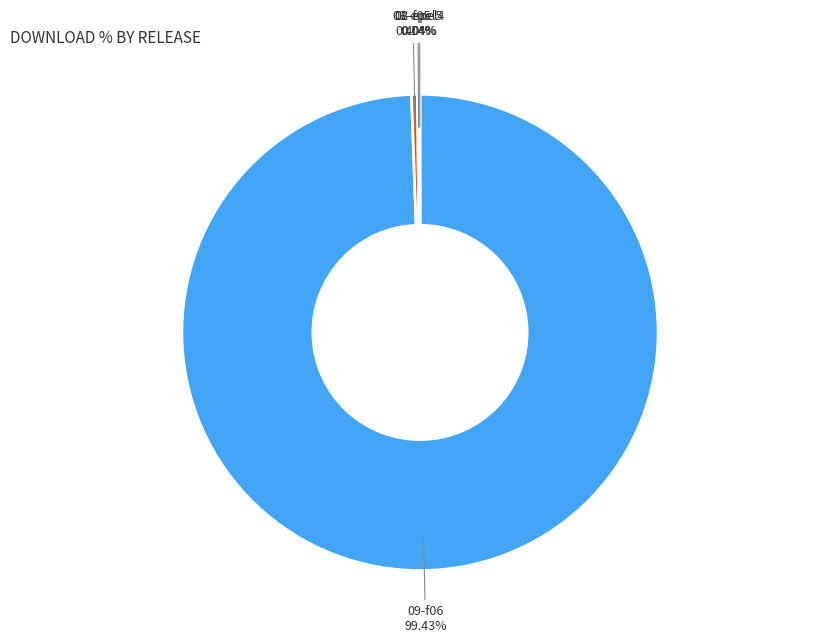

What is the largest slice in the pie chart?

09-f06